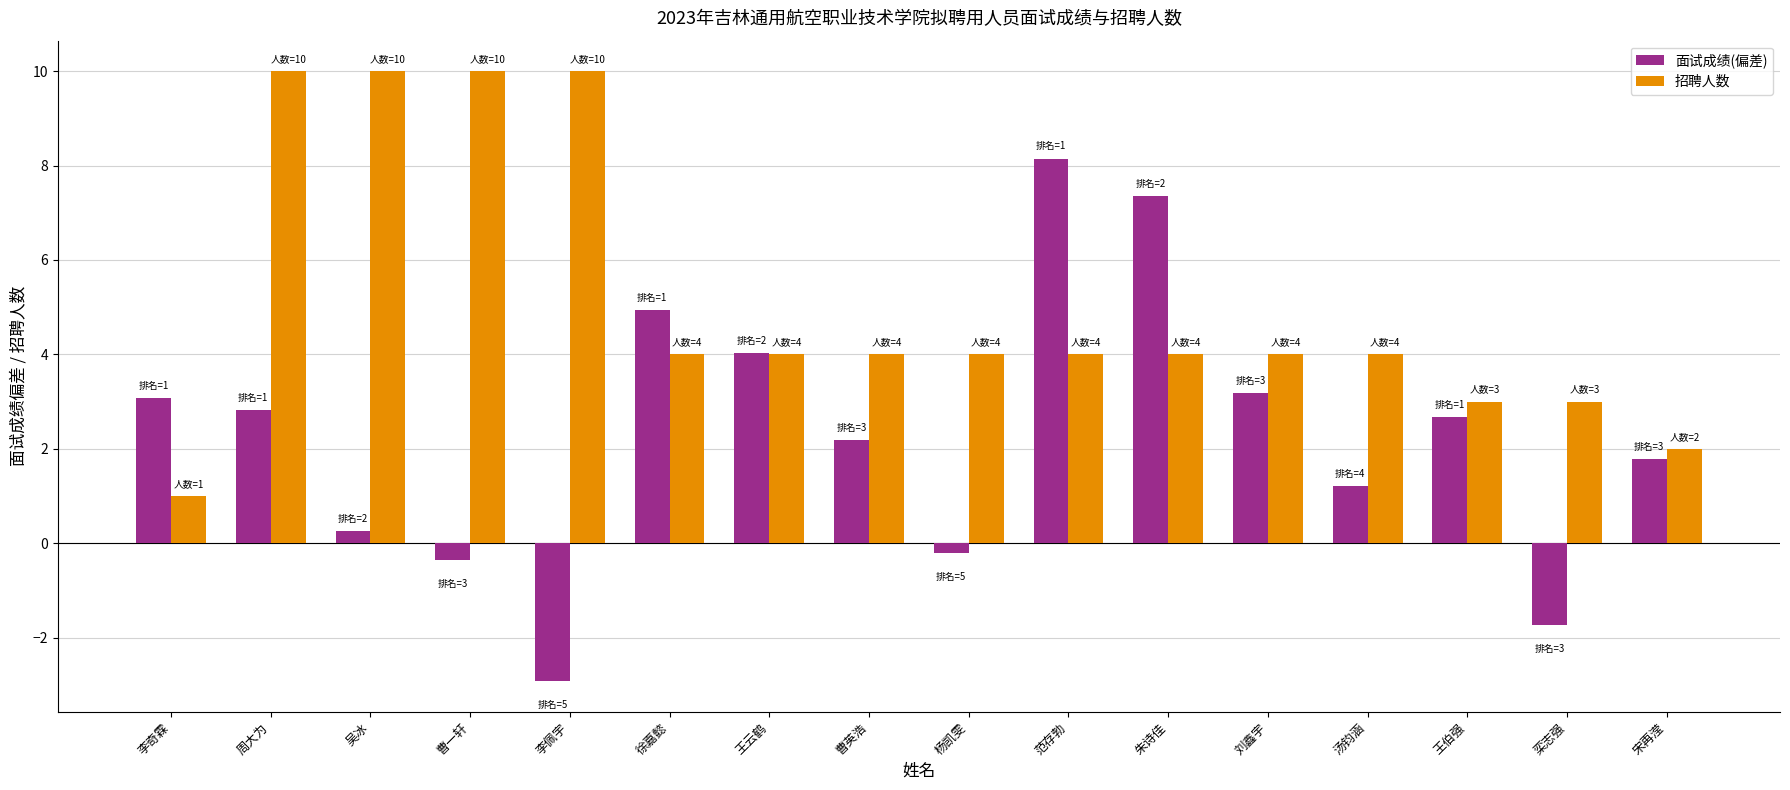

What is the difference between the maximum and minimum values in the 面试成绩(偏差) series?

11.1